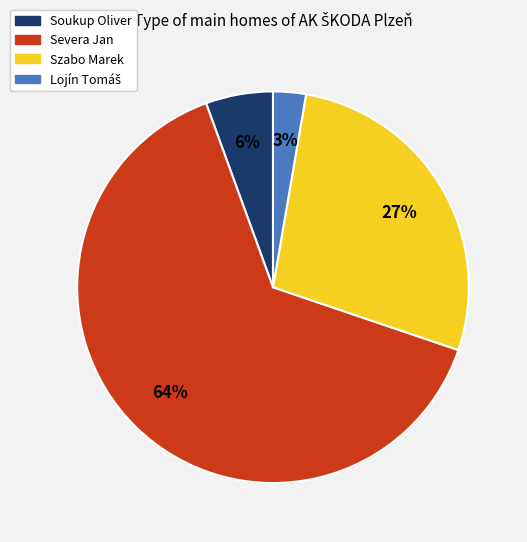

Combined, do Szabo Marek and Severa Jan account for over 50%?

Yes